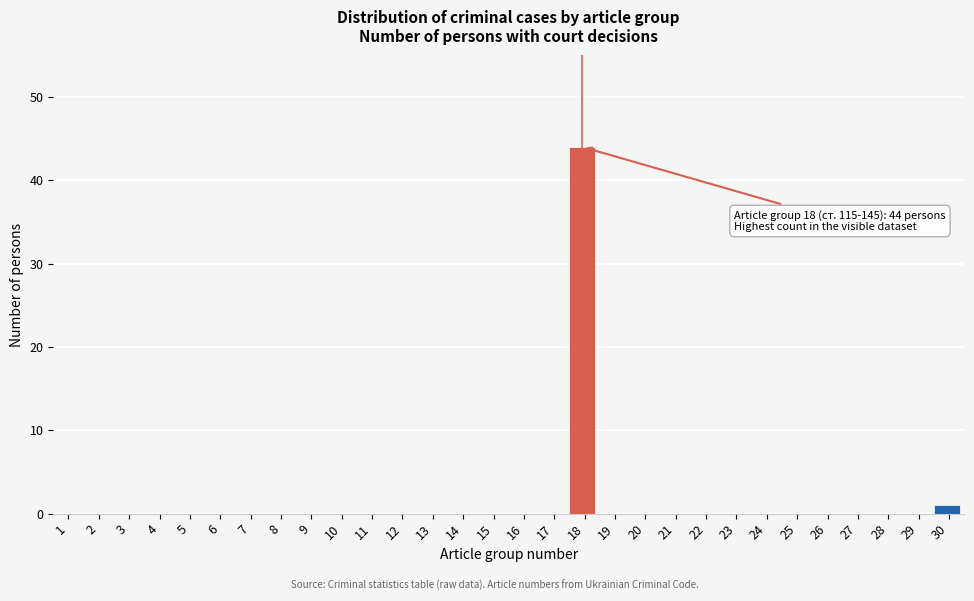

Reading left to right, extract all data points from this chart.

1=0	2=0	3=0	4=0	5=0	6=0	7=0	8=0	9=0	10=0	11=0	12=0	13=0	14=0	15=0	16=0	17=0	18=44	19=0	20=0	21=0	22=0	23=0	24=0	25=0	26=0	27=0	28=0	29=0	30=1